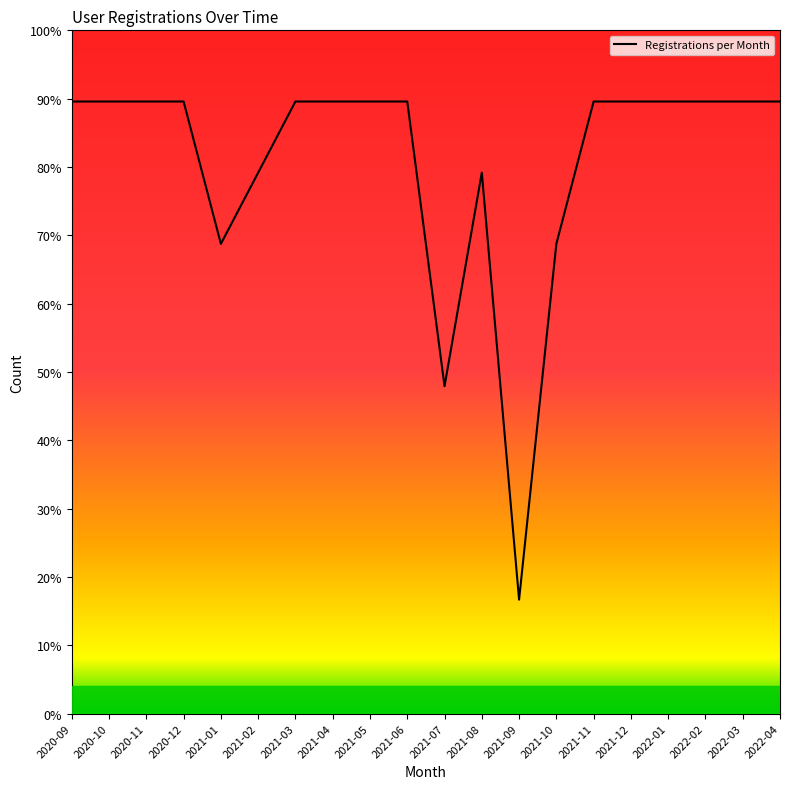

What is the change in value from 2021-01 to 2021-09?

-52.1